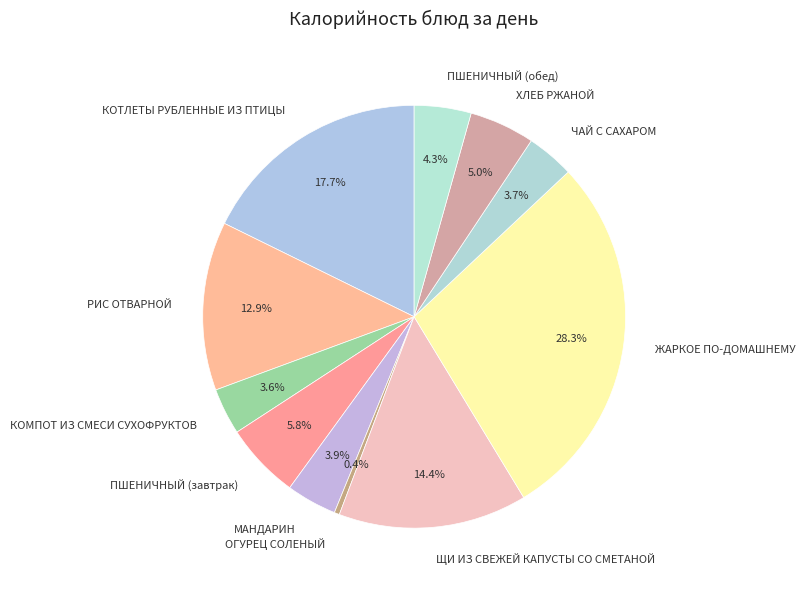

What is the total percentage of МАНДАРИН and ПШЕНИЧНЫЙ (обед)?

8.2%